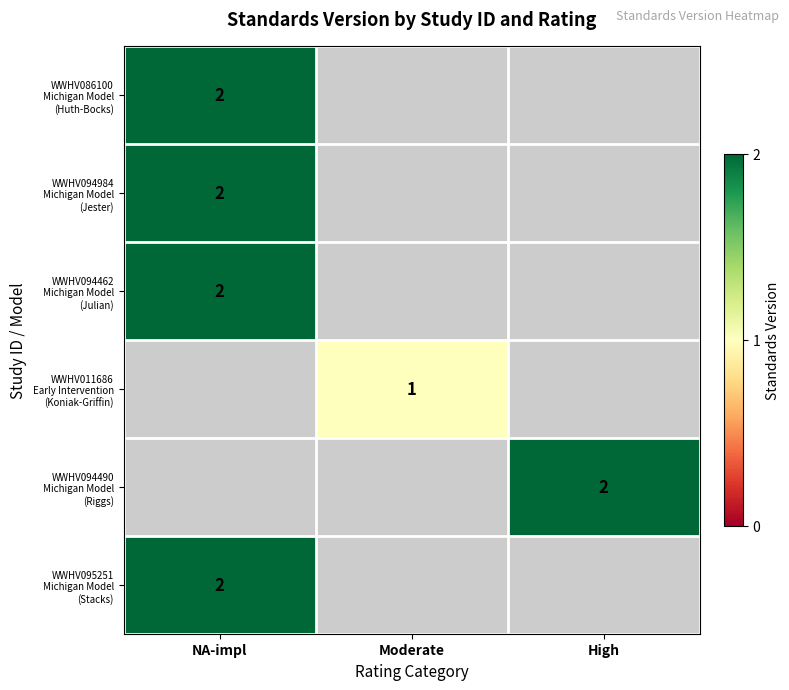

Which label corresponds to the smallest value in the chart?

Moderate